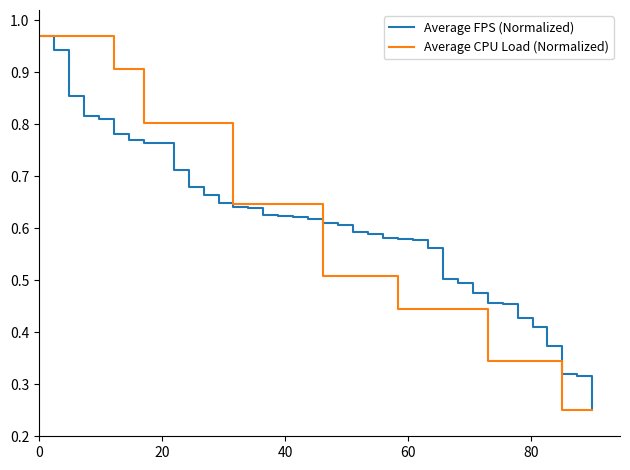

Rank the series by their maximum value, from lowest to highest.

Average FPS (Normalized), Average CPU Load (Normalized)